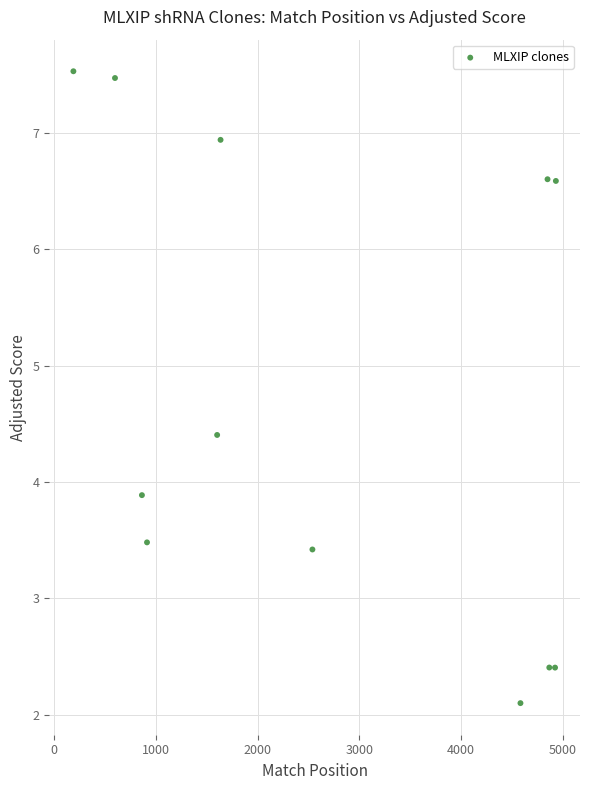

What Y value in the scatter plot is closest to 4?

3.9